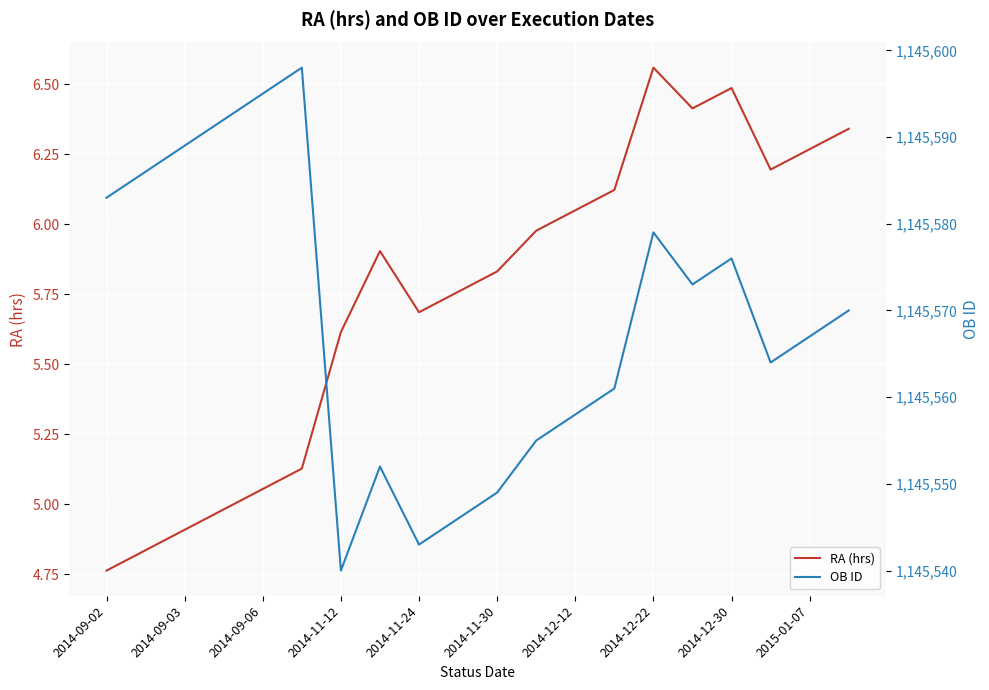

True or false: OB ID has more than 0 points higher than both neighbors.

True